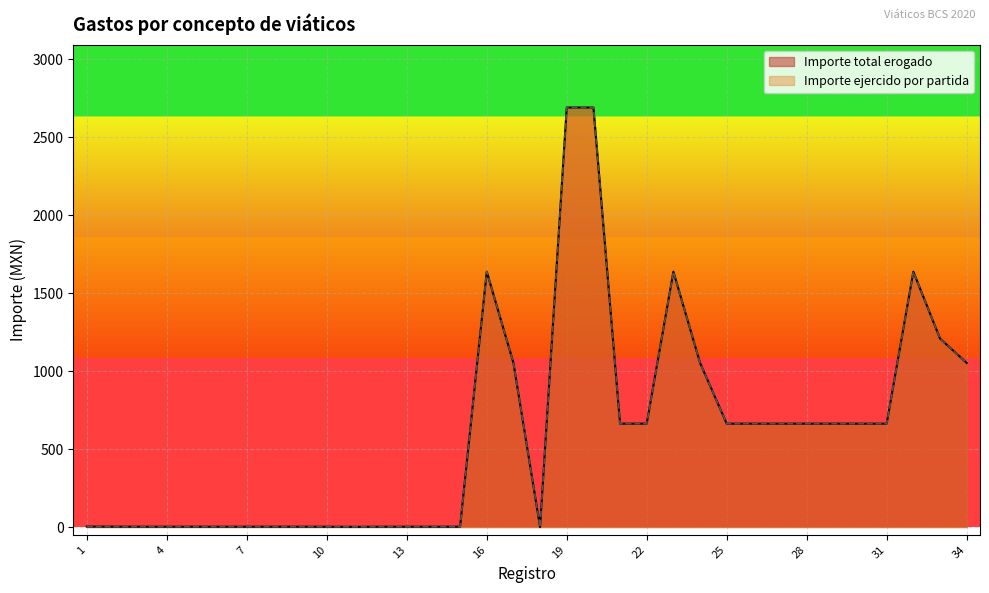

True or false: Importe ejercido por partida and Importe total erogado cross at least once.

False